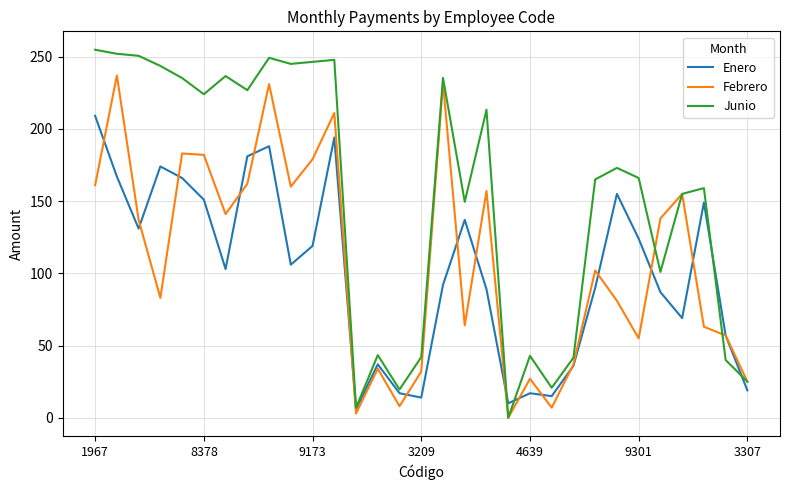

In Febrero, how many points are lower than both neighbors (excluding endpoints)?

9